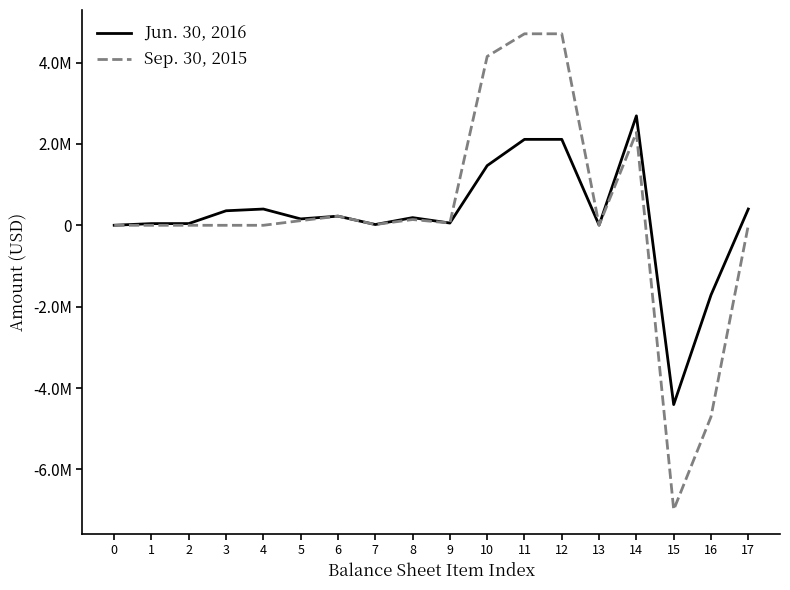

Which series changed the most between 4 and 14?

Jun. 30, 2016